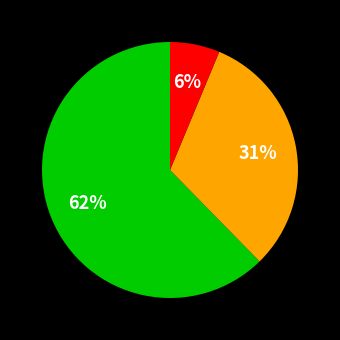

Is there any slice that represents more than half of the pie?

Yes